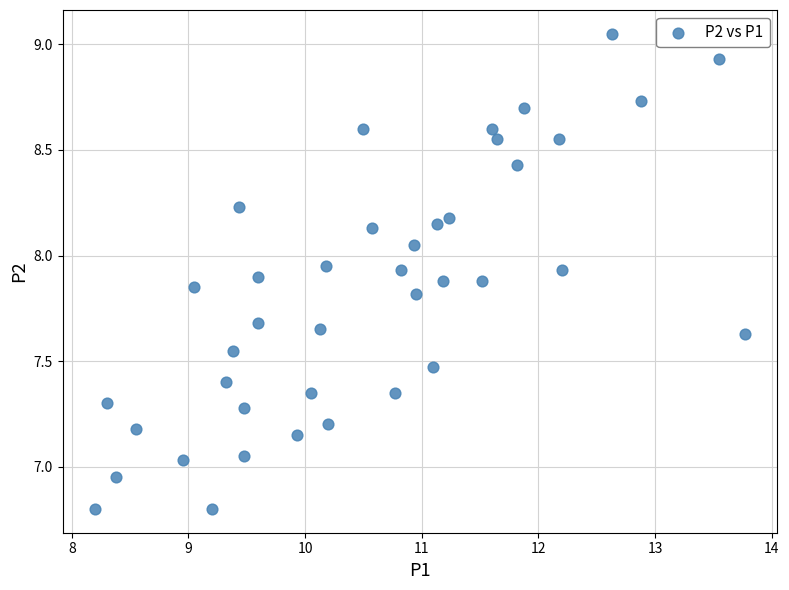

What is the range of X values (max minus min)?

5.6